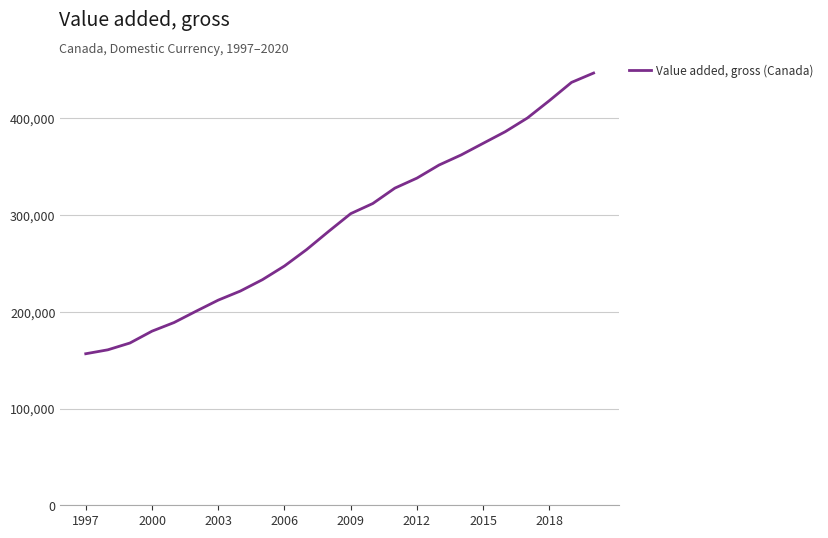

What is the maximum value shown in the chart?

446946